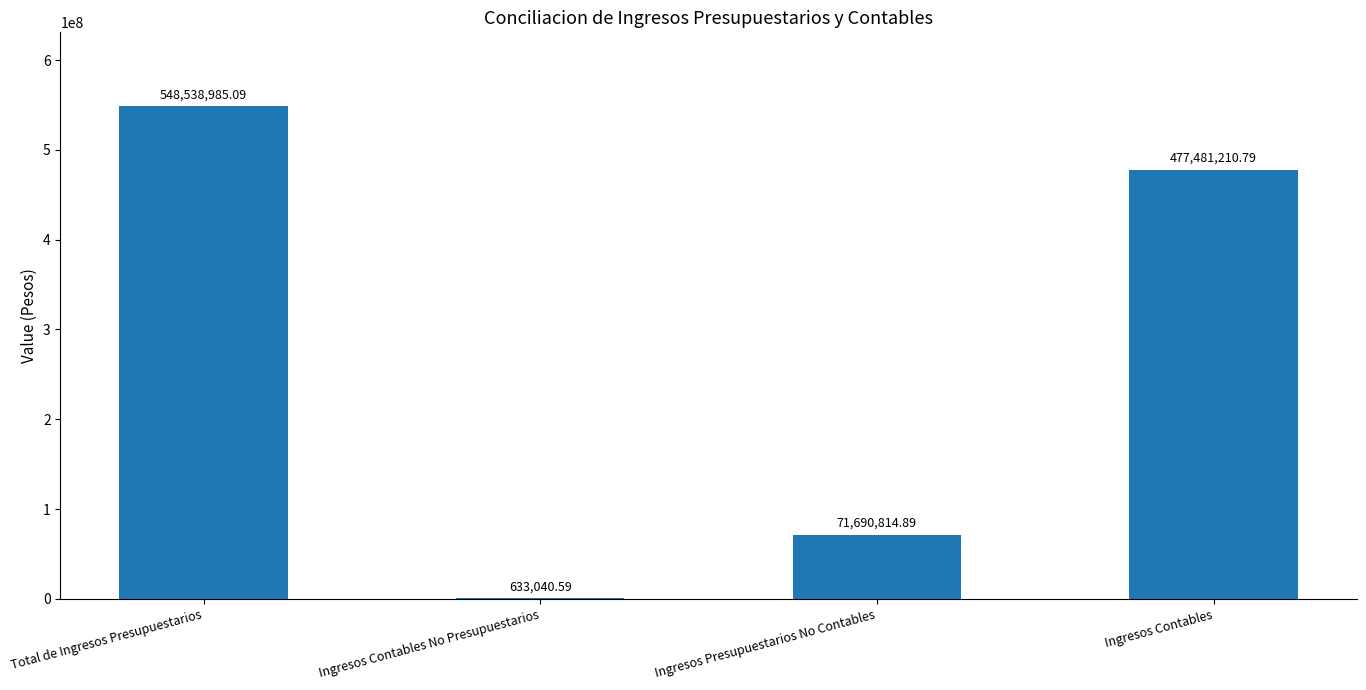

Count the number of values greater than 477481210.

2